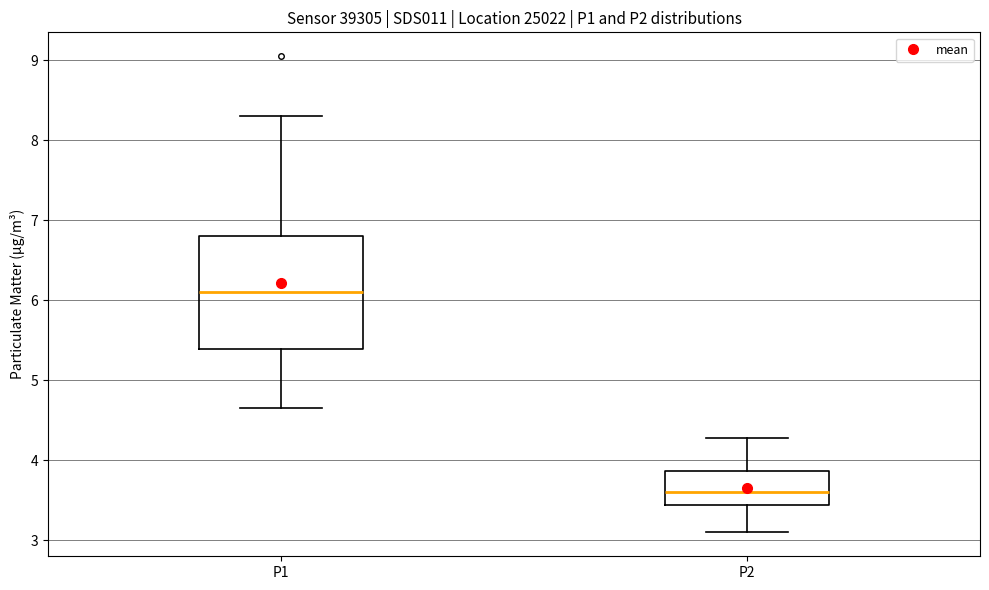

Where does the lower whisker of the box for P2 end on the y-axis? The values are not printed on the chart, so give them approximately, as read against the axis.

3.1